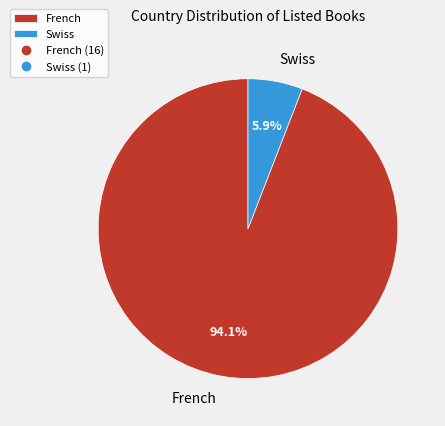

Which slice represents more than half of the pie?

French